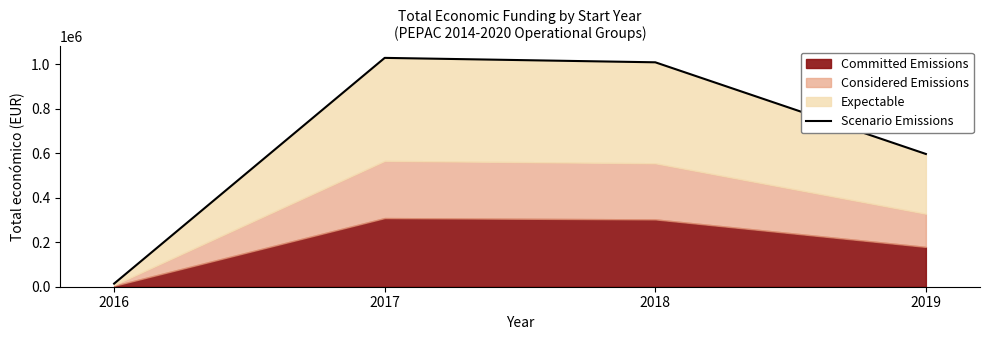

Reading left to right, what are all the values shown in this chart?

13980	1029474	1009565	597171